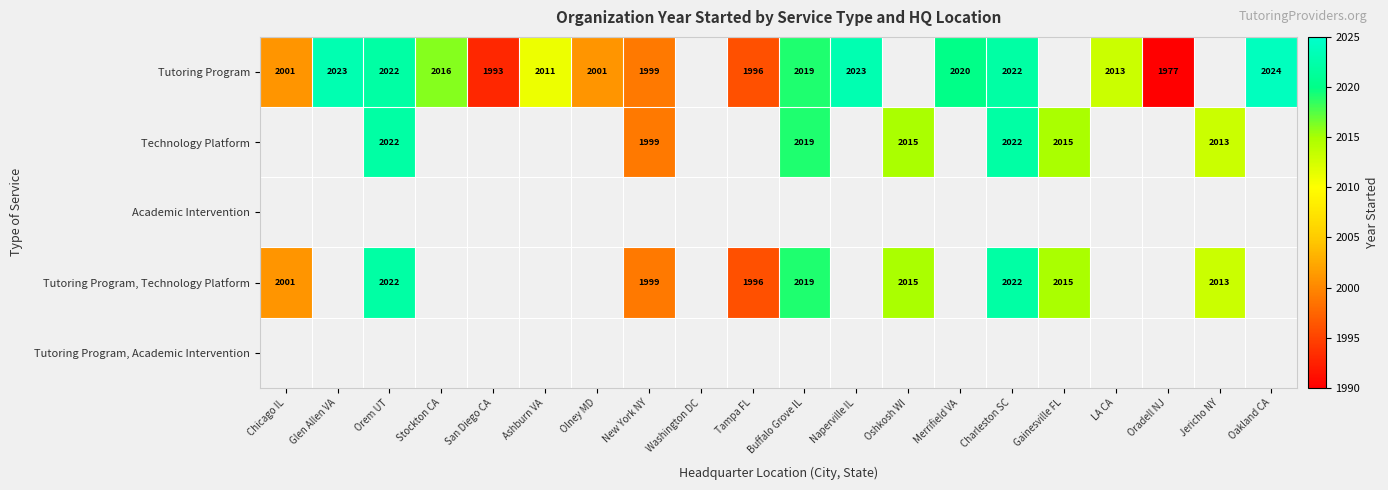

Is it true that Technology Platform equals 2013 at Jericho NY?

True